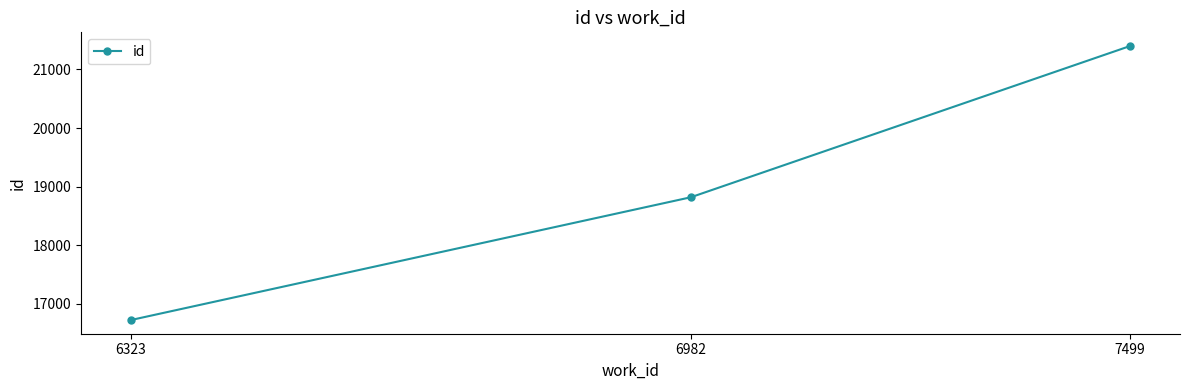

Where is the data nearest to the value 19061?

6982